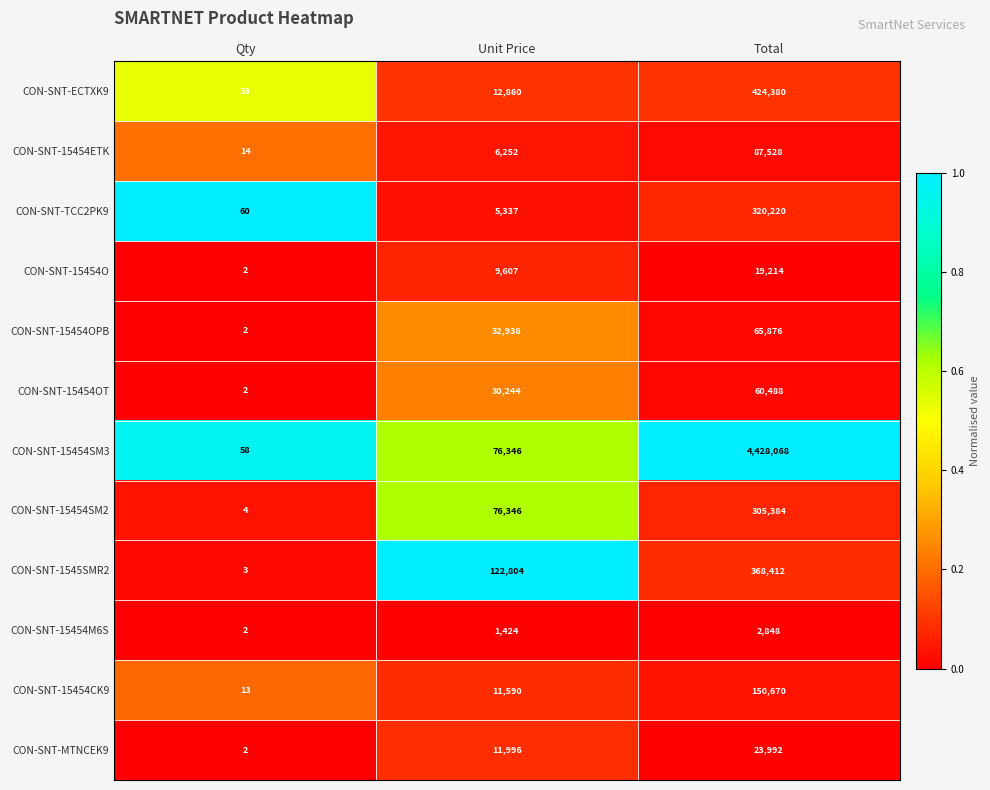

Is the value of CON-SNT-15454M6S at Unit Price greater than the value of CON-SNT-TCC2PK9 at Total?

No